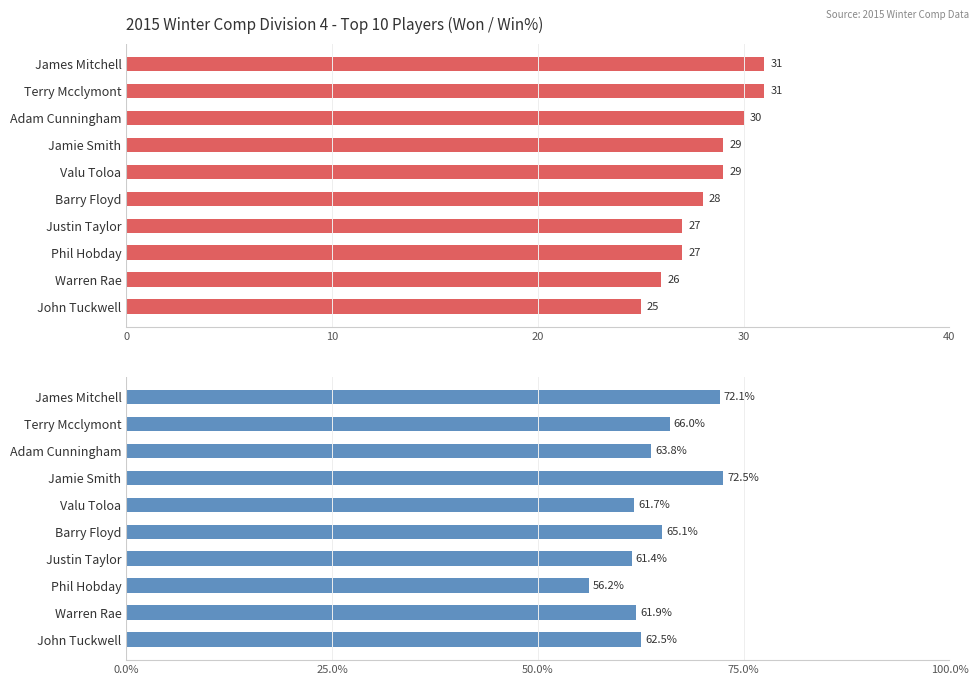

Between James Mitchell and John Tuckwell, which series saw the biggest shift?

Win%